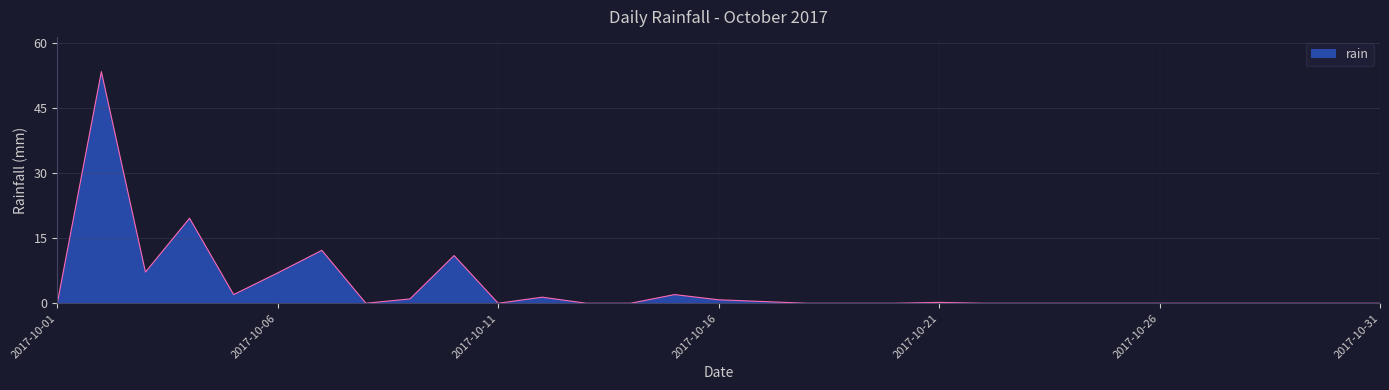

What is the average value?

3.8